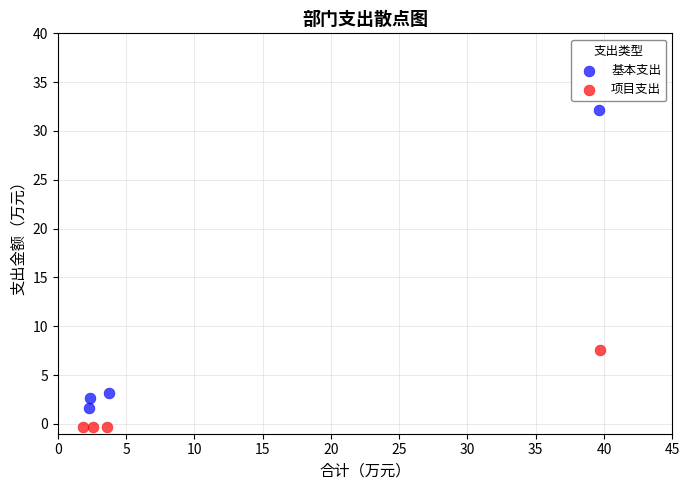

Which series has the largest Y range (max minus min)?

基本支出